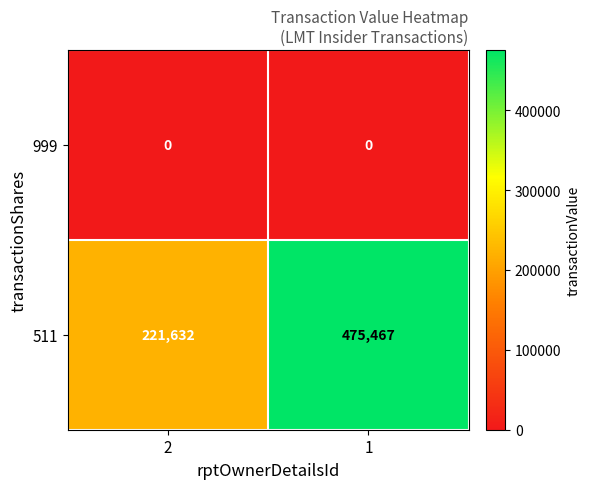

Rank the series by their average value, from lowest to highest.

999, 511